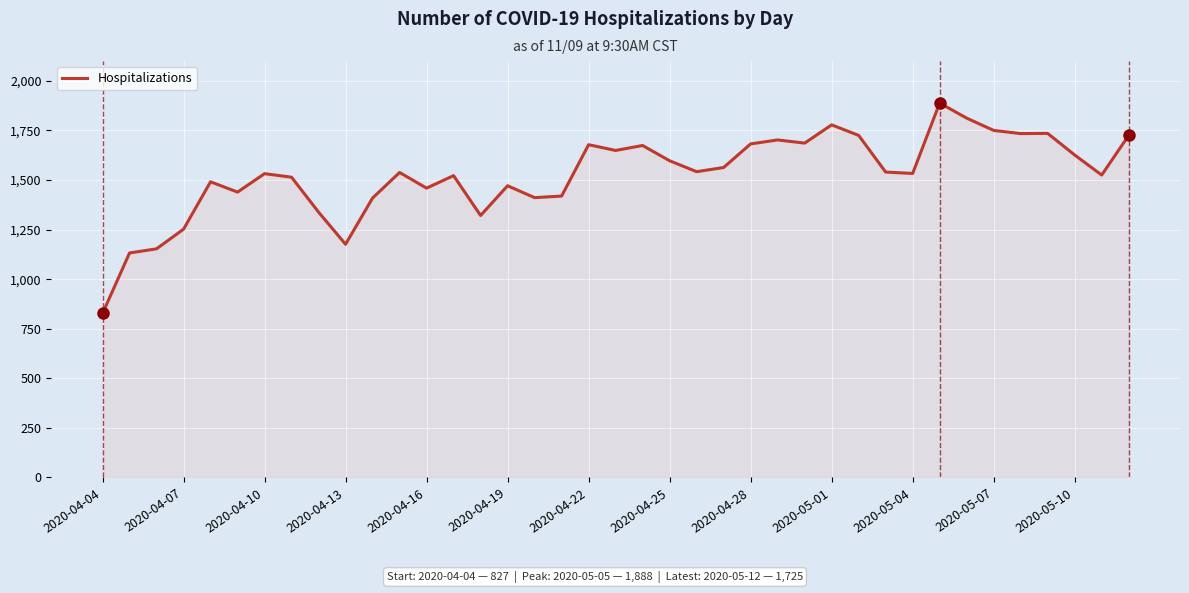

Count the number of data series in this chart.

1